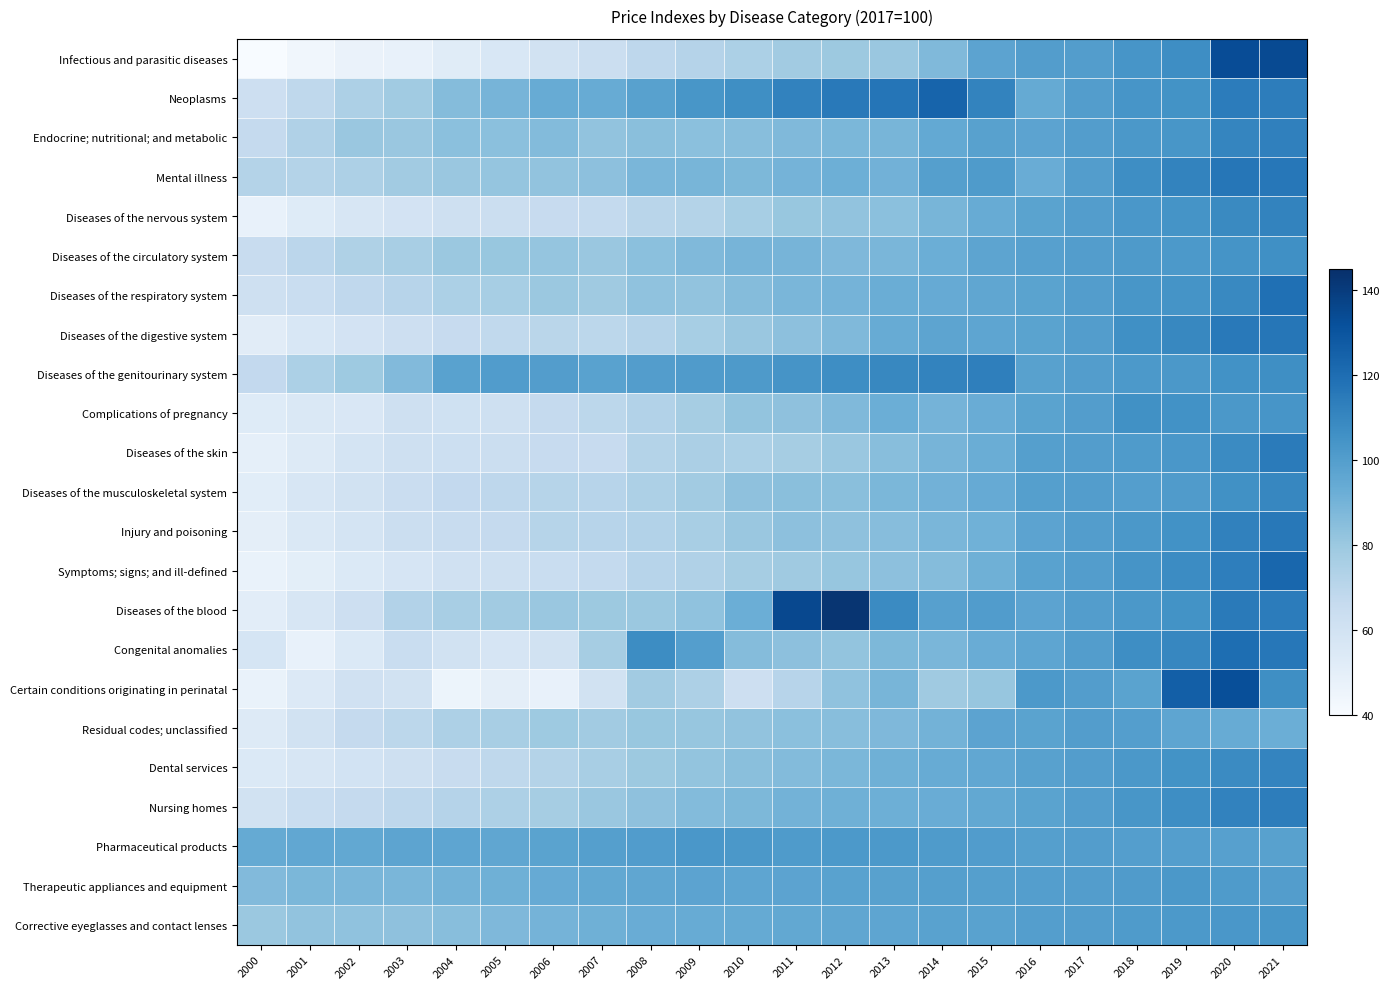

What is the spread (max minus min) of values at 2006?

52.3